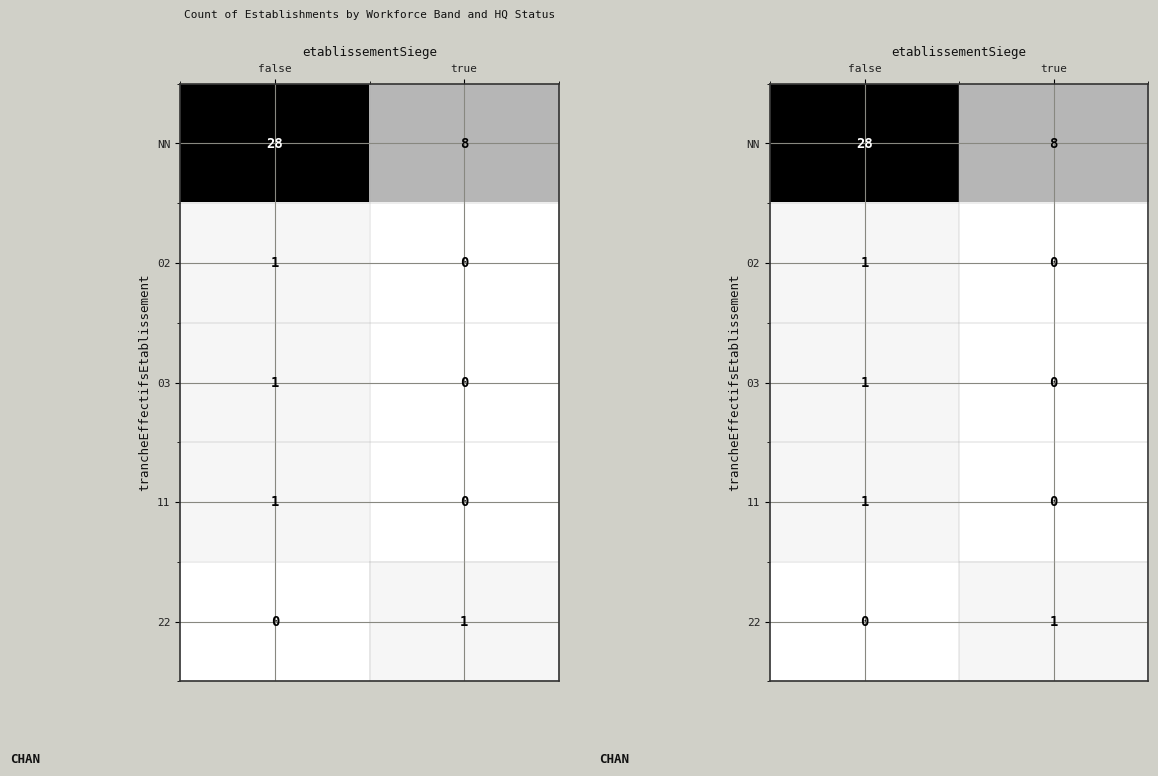

What is the spread (max minus min) of values at false?

28